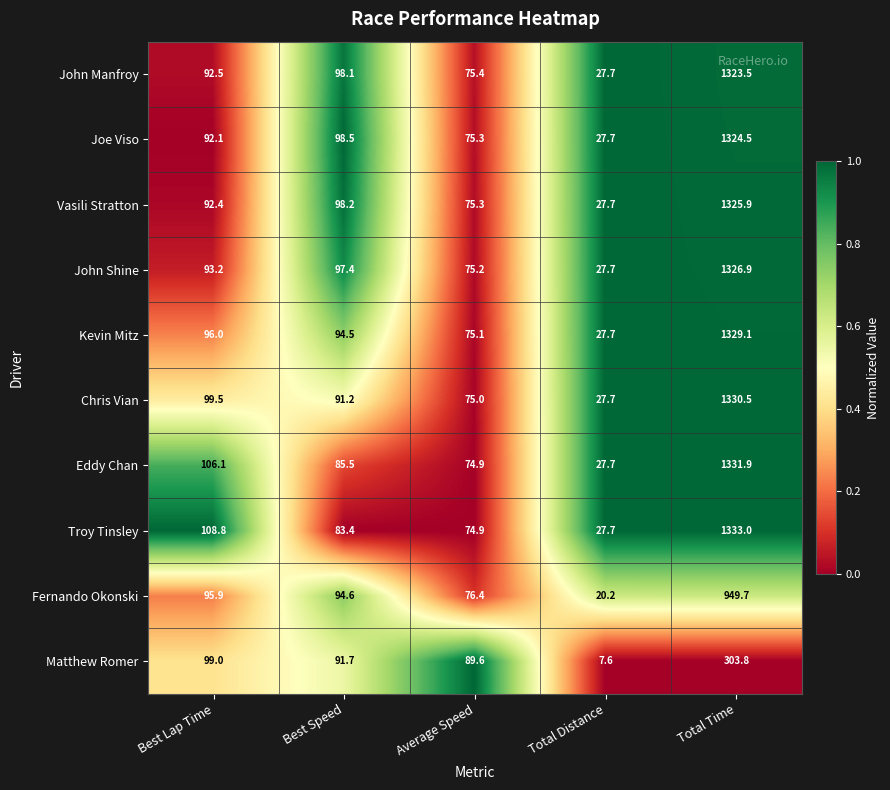

At which label is Joe Viso closest to 676?

Best Speed